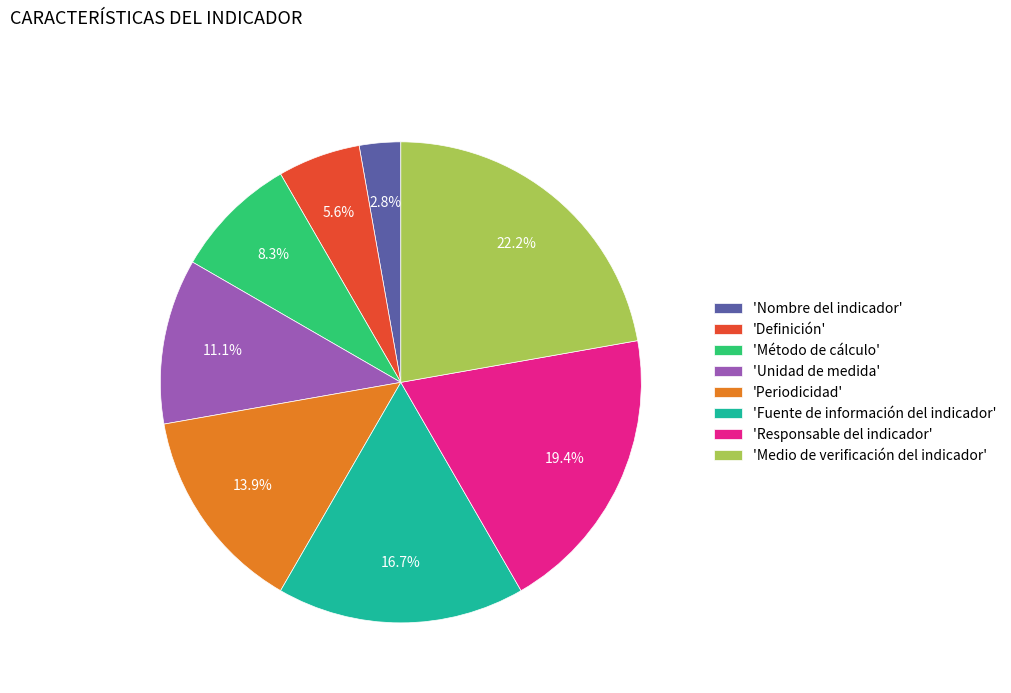

How much of the chart is everything except 'Nombre del indicador'?

97.2%